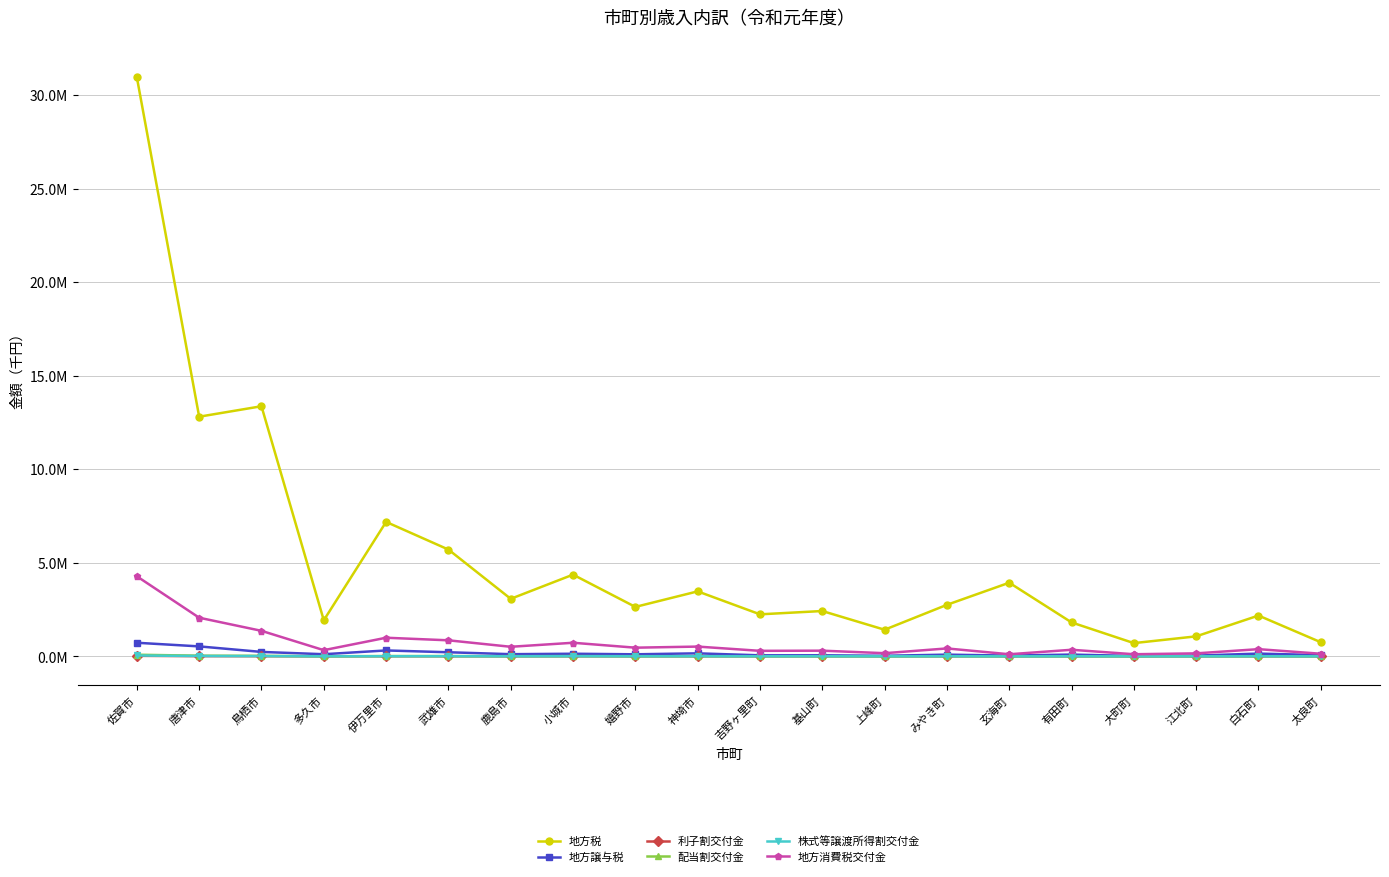

True or false: 配当割交付金 and 地方税 intersect in this chart.

False